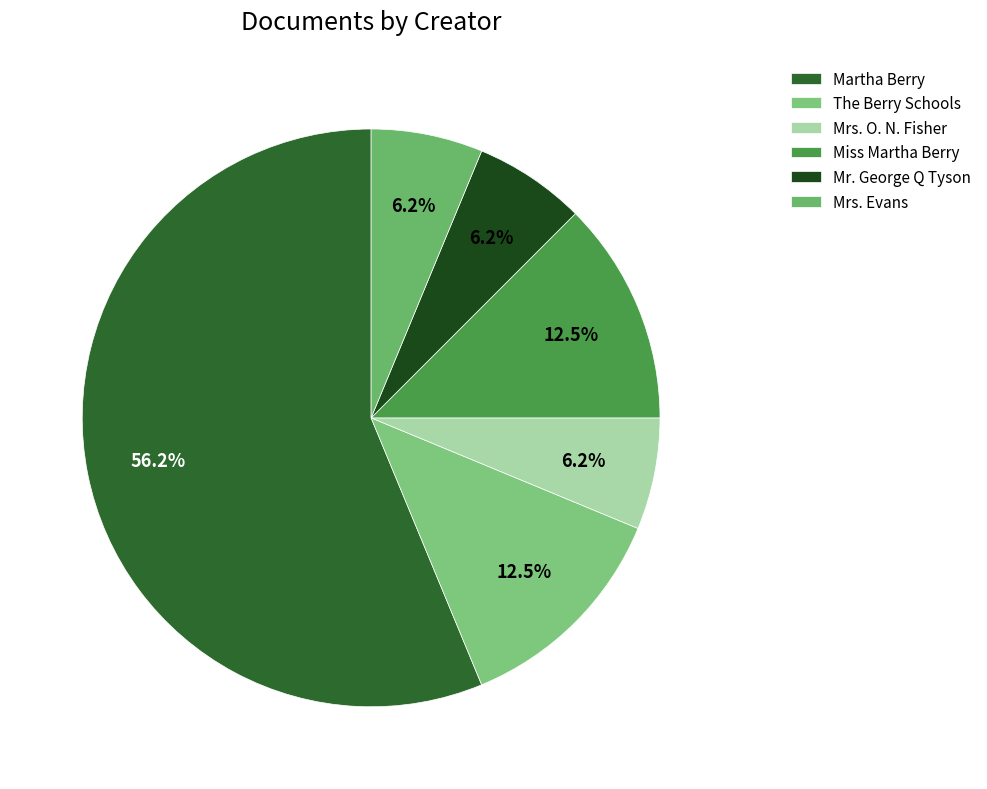

What is the majority slice?

Martha Berry